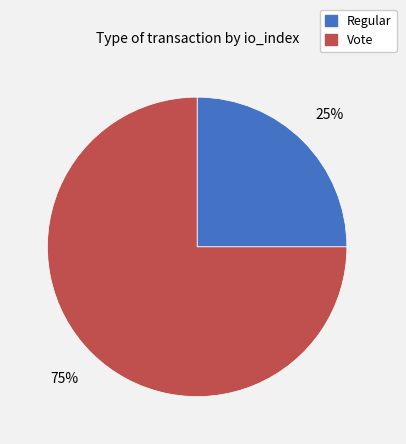

Which slice is the largest?

Vote